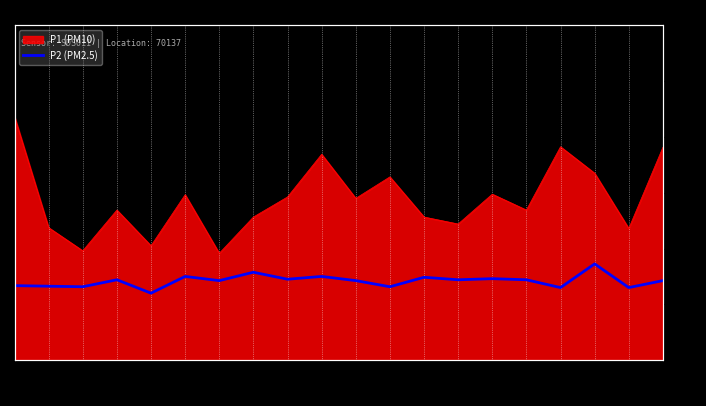

List the labels in order of value, smallest first.

01:09, 03:10, 03:26, 00:33, 02:30, 00:17, 00:02, 01:47, 02:22, 03:34, 00:50, 02:46, 03:02, 02:09, 02:54, 02:38, 01:25, 02:16, 02:01, 03:18